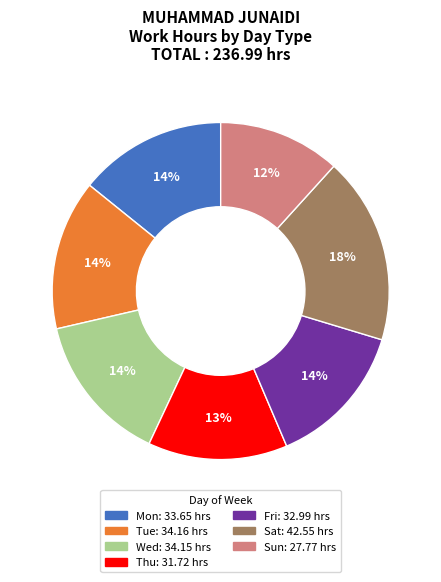

To the nearest percent, what is the average slice percentage?

14%